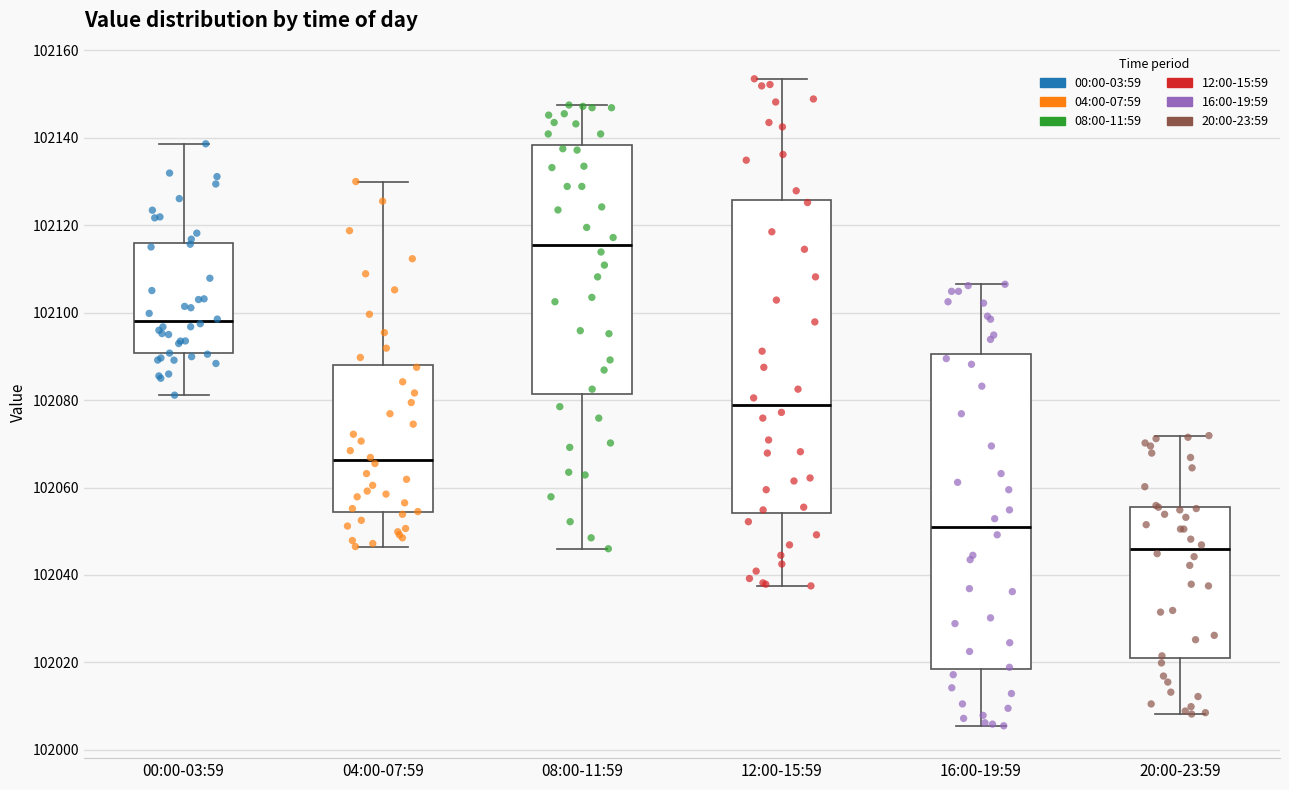

Reading left to right, read every box against the y-axis: the position of its median line, the range the box covers, and the ends of its whiskers. The values are not printed on the chart, so give them approximately, as read against the axis.

00:00-03:59: median 102098, box 102090 to 102116, whiskers 102082 to 102138
04:00-07:59: median 102066, box 102054 to 102088, whiskers 102046 to 102130
08:00-11:59: median 102116, box 102082 to 102138, whiskers 102046 to 102148
12:00-15:59: median 102078, box 102054 to 102126, whiskers 102038 to 102154
16:00-19:59: median 102052, box 102018 to 102090, whiskers 102006 to 102106
20:00-23:59: median 102046, box 102022 to 102056, whiskers 102008 to 102072